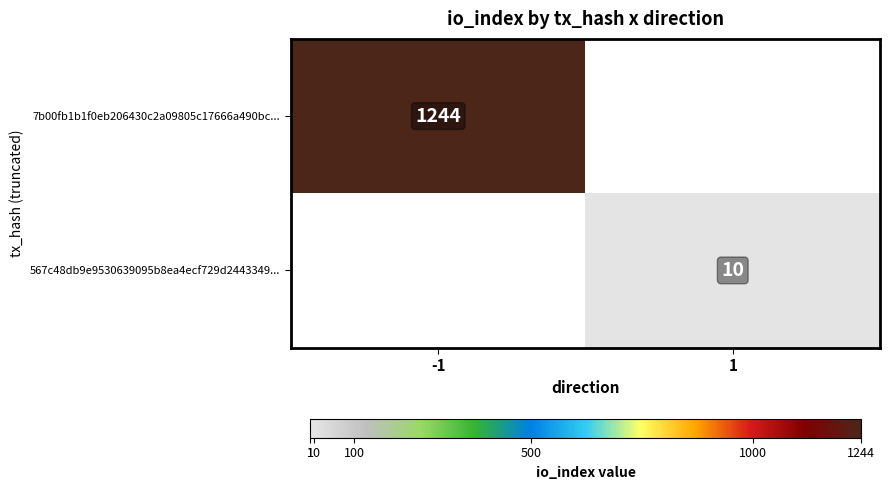

Which has a higher value, -1 or 1?

-1